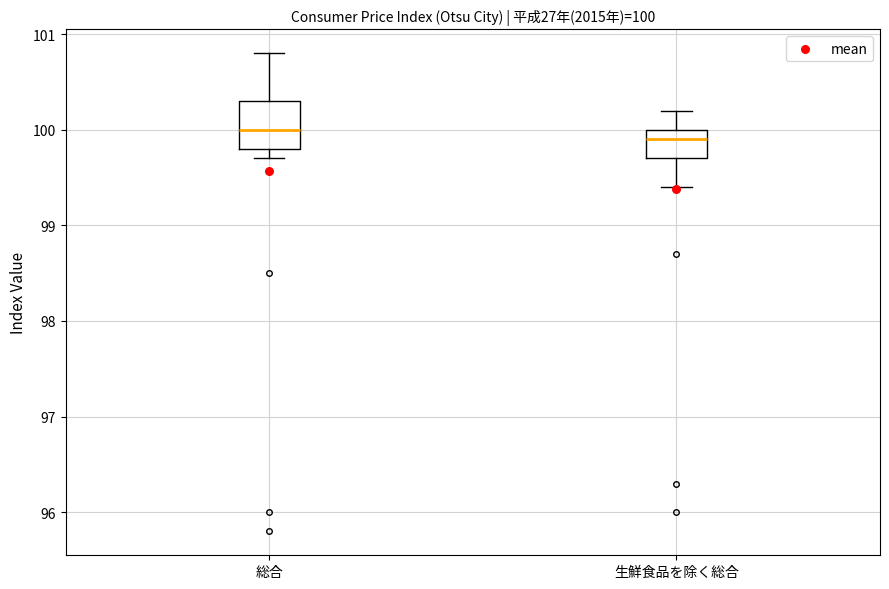

Which box is the tallest, from its lower edge to its upper edge?

総合